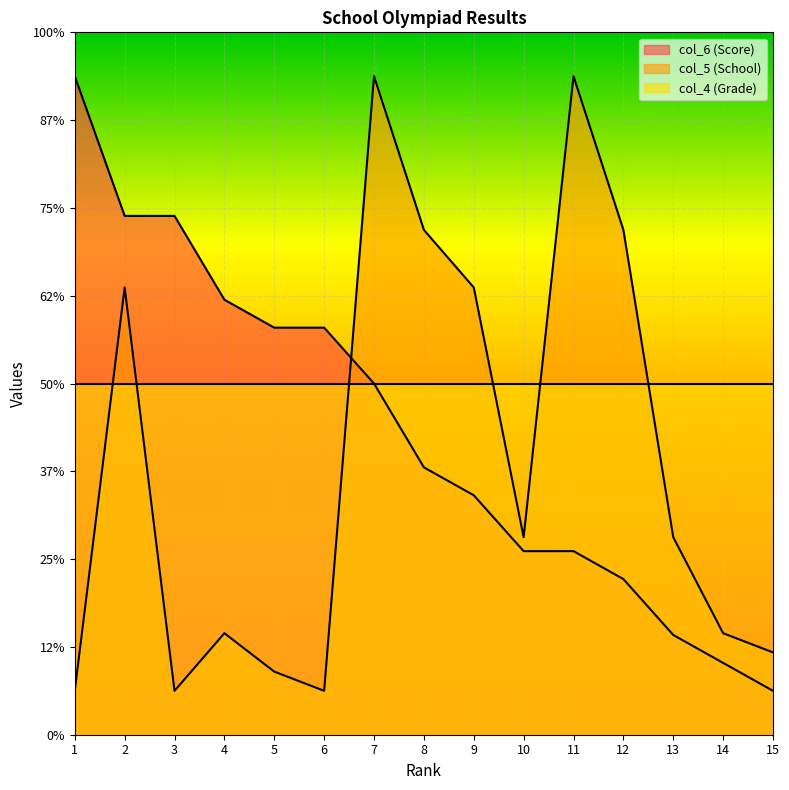

Rank the categories by col_5 (School) value from lowest to highest.

1, 3, 6, 5, 15, 4, 14, 10, 13, 2, 9, 8, 12, 7, 11